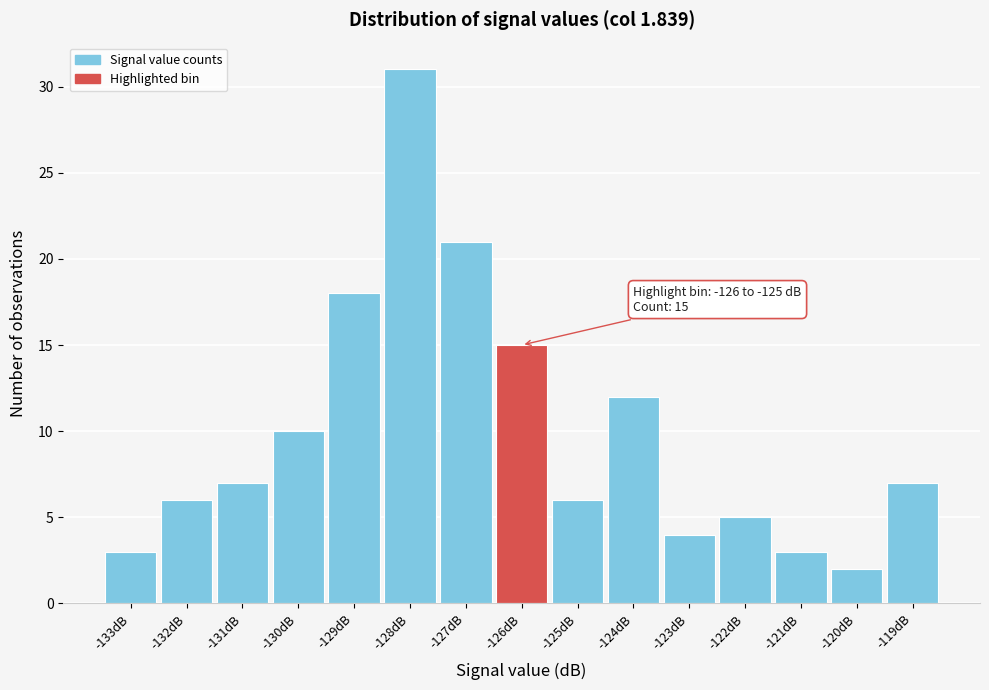

Reading left to right, extract all data points from this chart.

-133dB=3	-132dB=6	-131dB=7	-130dB=10	-129dB=18	-128dB=31	-127dB=21	-126dB=15	-125dB=6	-124dB=12	-123dB=4	-122dB=5	-121dB=3	-120dB=2	-119dB=7